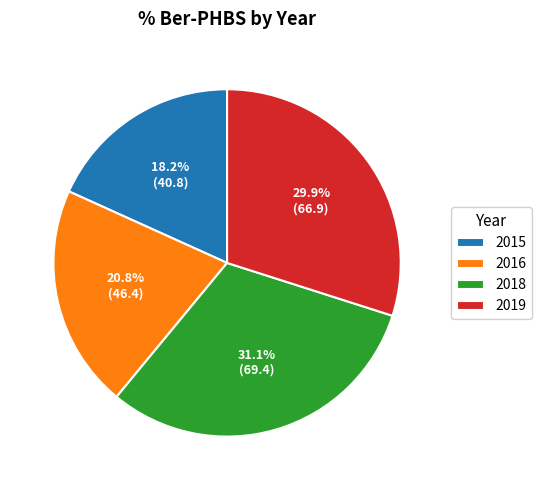

Is there a majority slice in this chart?

No